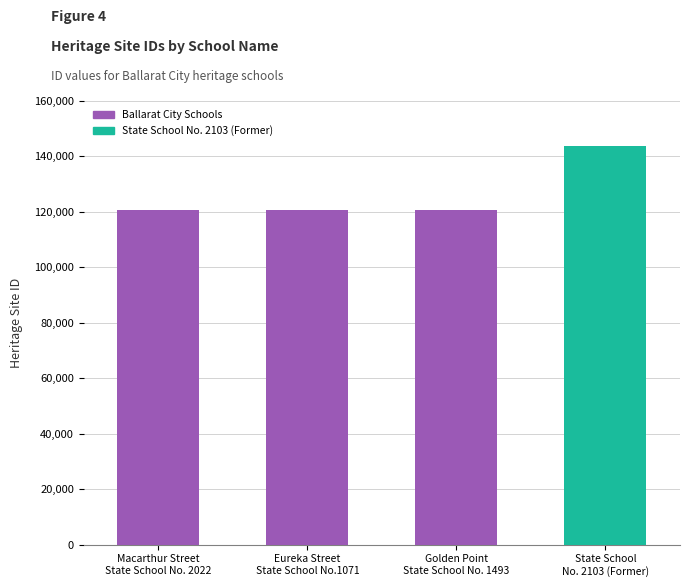

True or false: the data shows 44268 at Golden Point
State School No. 1493.

False